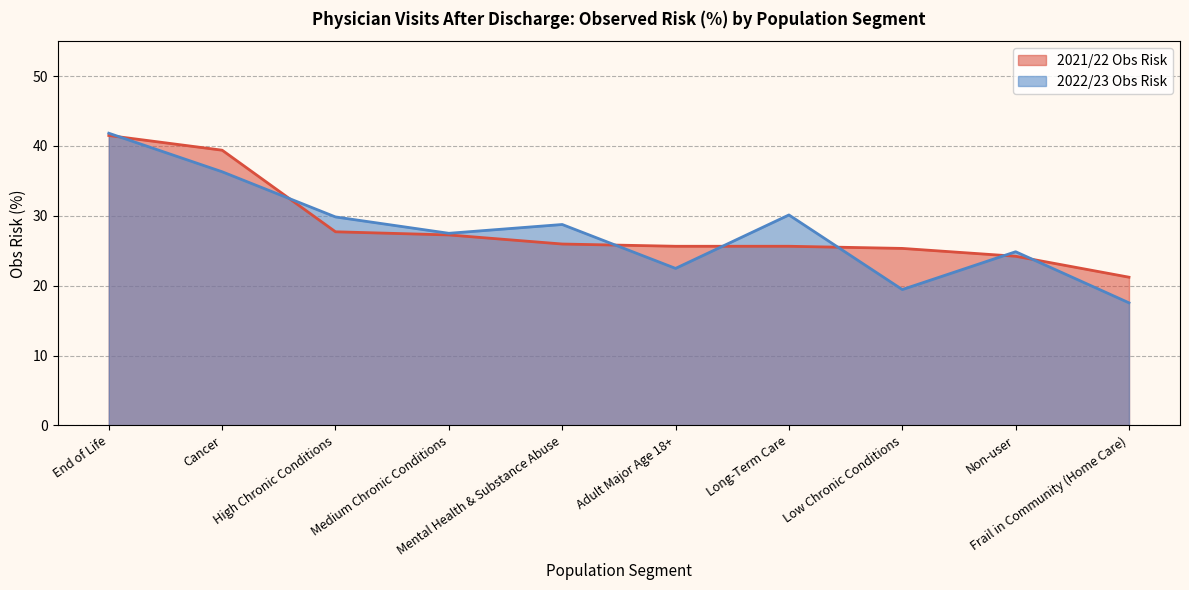

Is the value of 2021/22 Obs Risk at Medium Chronic Conditions greater than the value of 2022/23 Obs Risk at Mental Health & Substance Abuse?

No